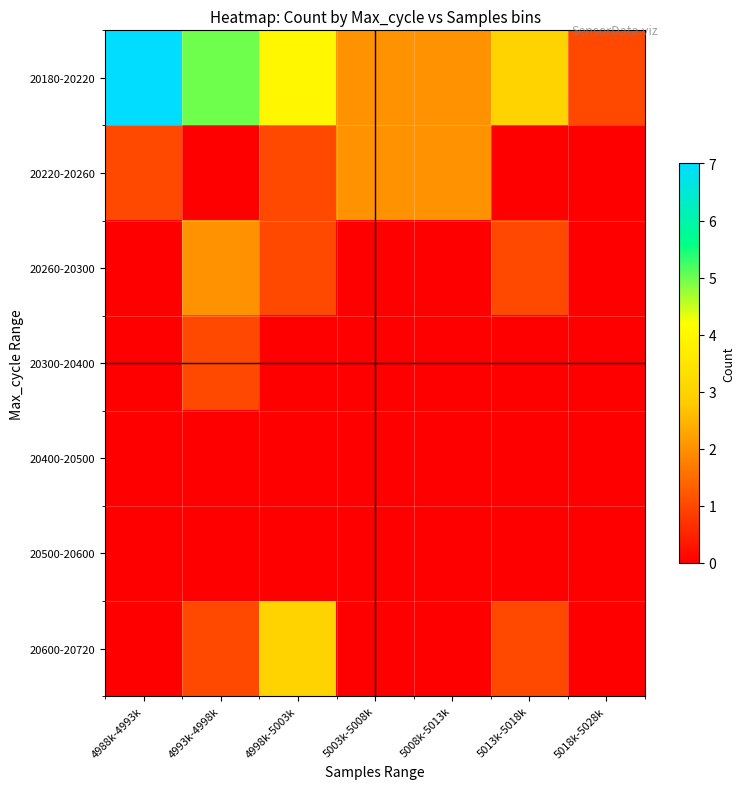

At 4998k-5003k, list the series in order from largest to smallest.

20180-20220, 20600-20720, 20220-20260, 20260-20300, 20300-20400, 20400-20500, 20500-20600